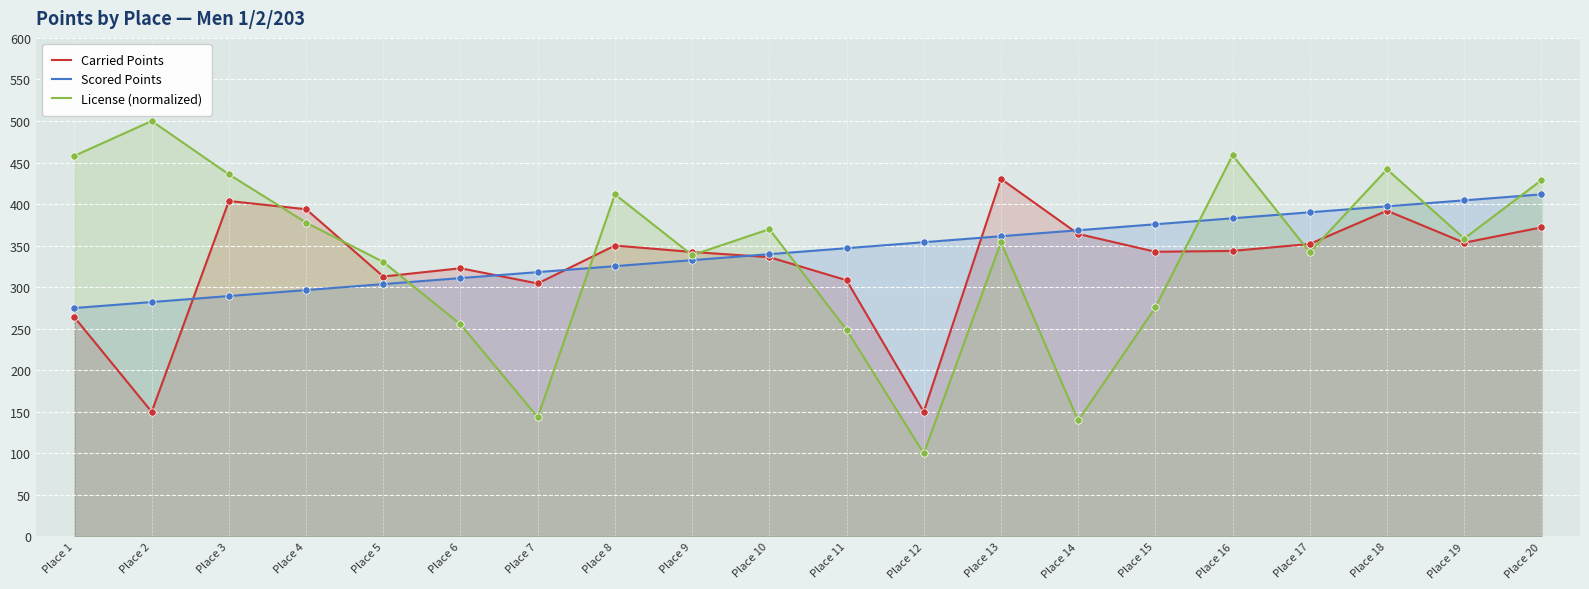

Which series has the largest total across all categories?

Scored Points